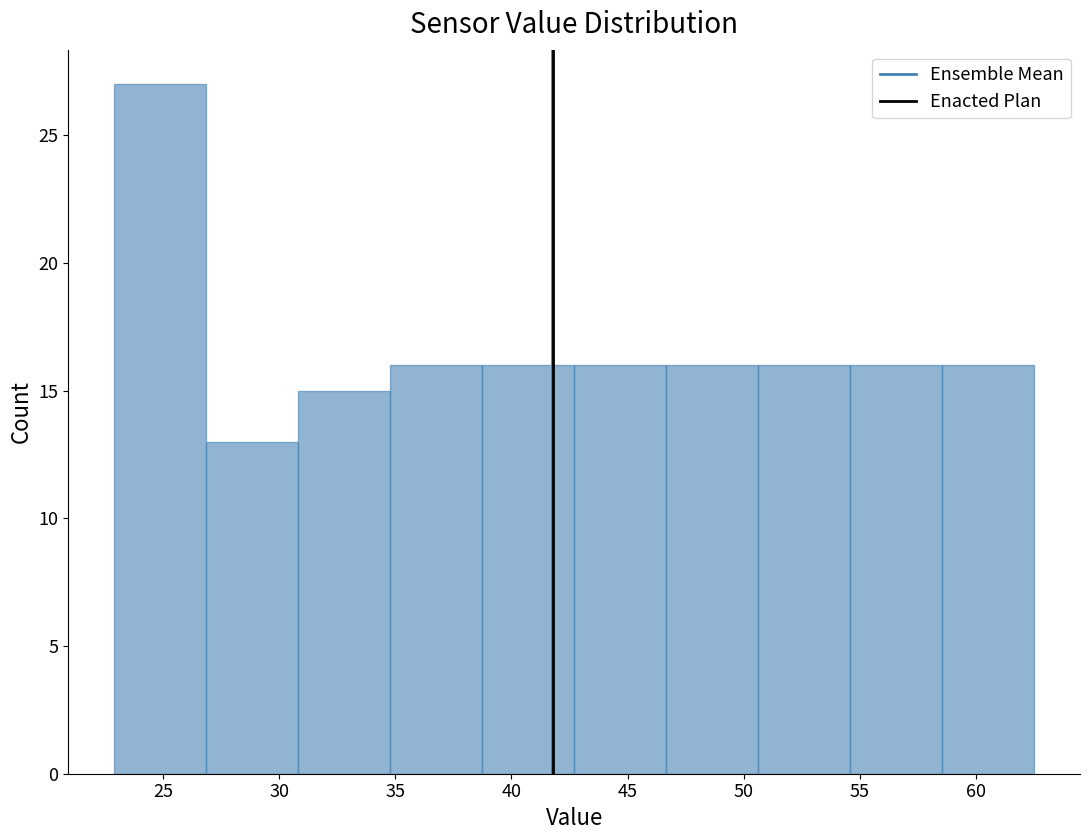

Reading left to right, list every bar in this chart as the range it spans on the x-axis followed by its height. Neither the bar edges nor the heights are printed on the chart, so give them approximately, as read against the axes.

23.0 to 27.0: 27
27.0 to 31.0: 13
31.0 to 35.0: 15
35.0 to 38.5: 16
38.5 to 42.5: 16
42.5 to 46.5: 16
46.5 to 50.5: 16
50.5 to 54.5: 16
54.5 to 58.5: 16
58.5 to 62.5: 16